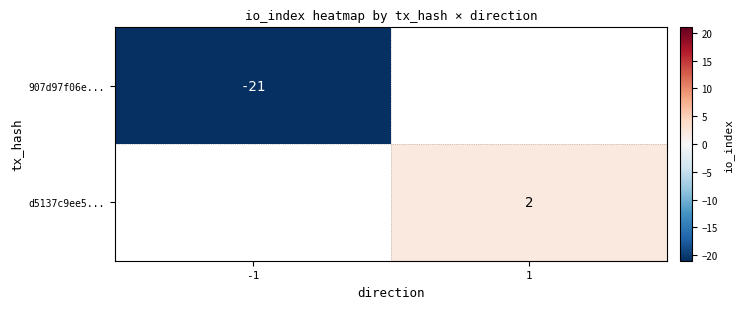

Which has a higher value, -1 or 1?

1